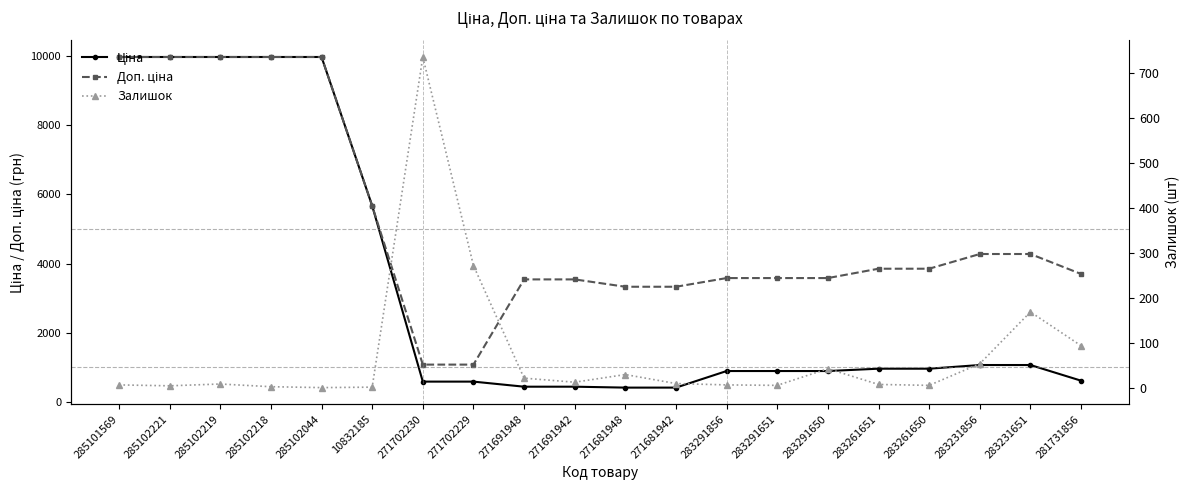

At which label does Ціна reach its minimum?

271681948